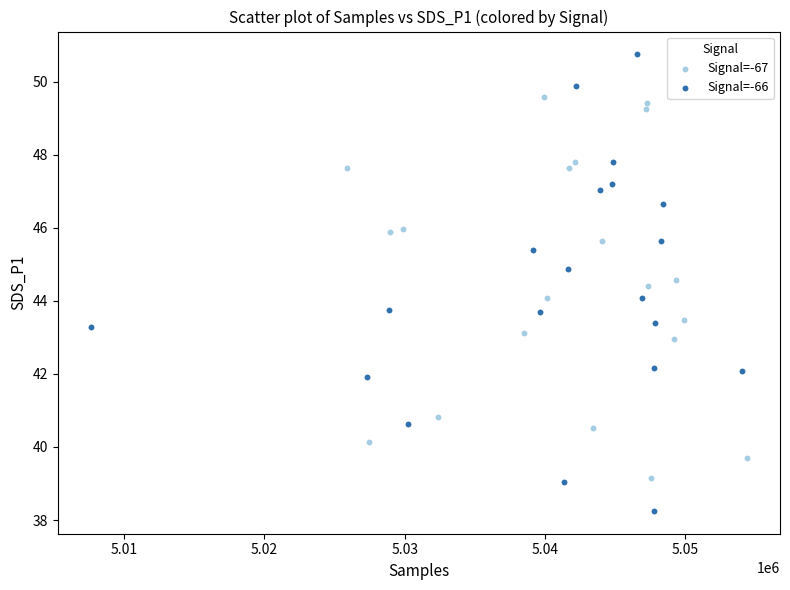

Which series has the largest Y range (max minus min)?

Signal=-66